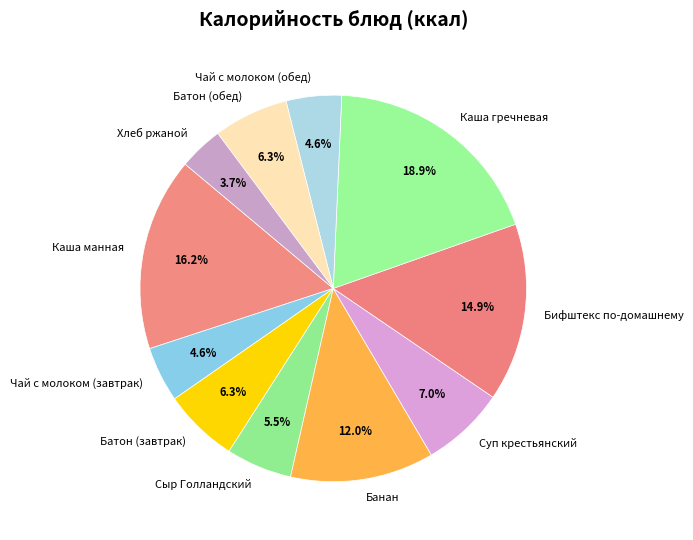

Which has a higher value, Банан or Батон (завтрак)?

Банан